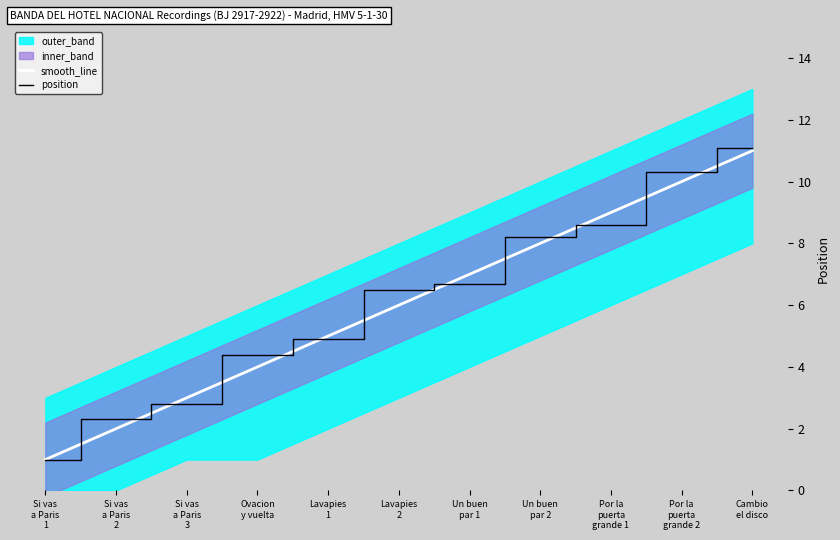

Which series changed the most between Si vas a Paris 3 and Por la puerta grande 2?

position